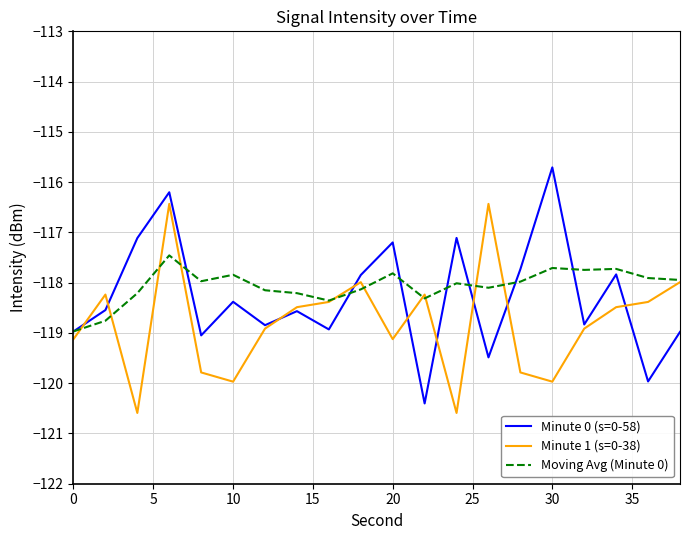

True or false: Moving Avg (Minute 0) has more than 2 points higher than both neighbors.

True